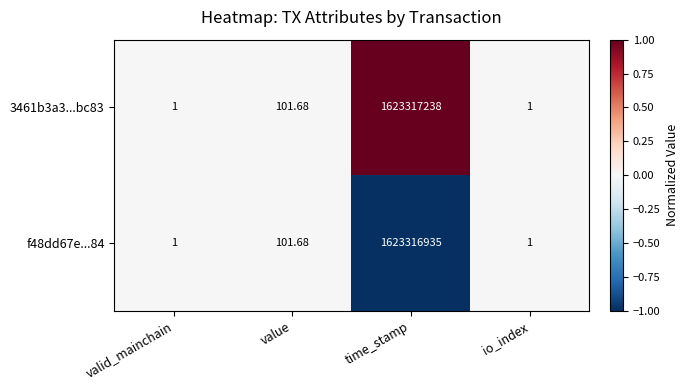

Which label corresponds to the largest value in the chart?

time_stamp